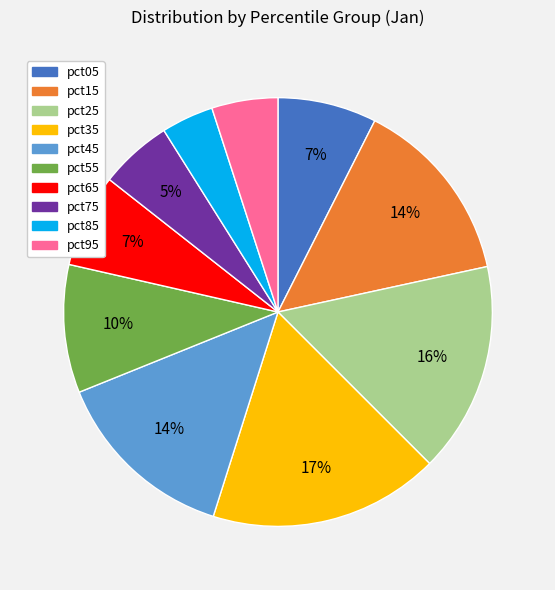

What is the smallest slice in the pie chart?

pct85